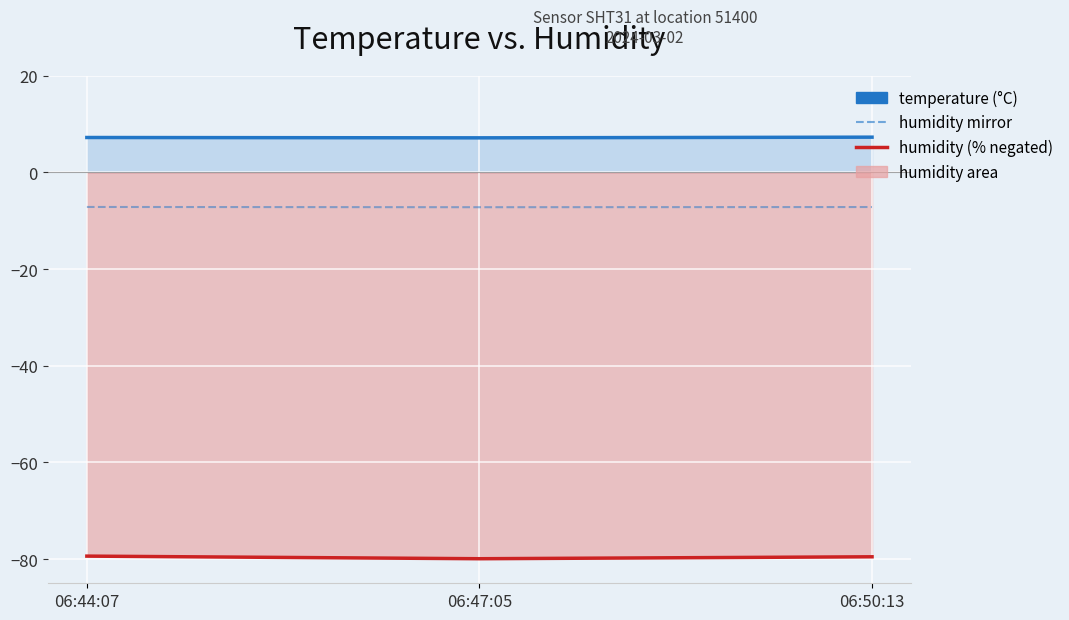

Which series changed the most between 06:44:07 and 06:50:13?

humidity (line)